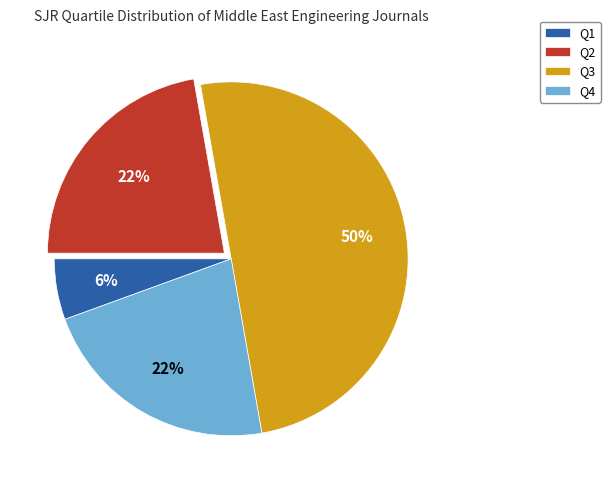

To the nearest percent, what portion does Q1 represent?

6%